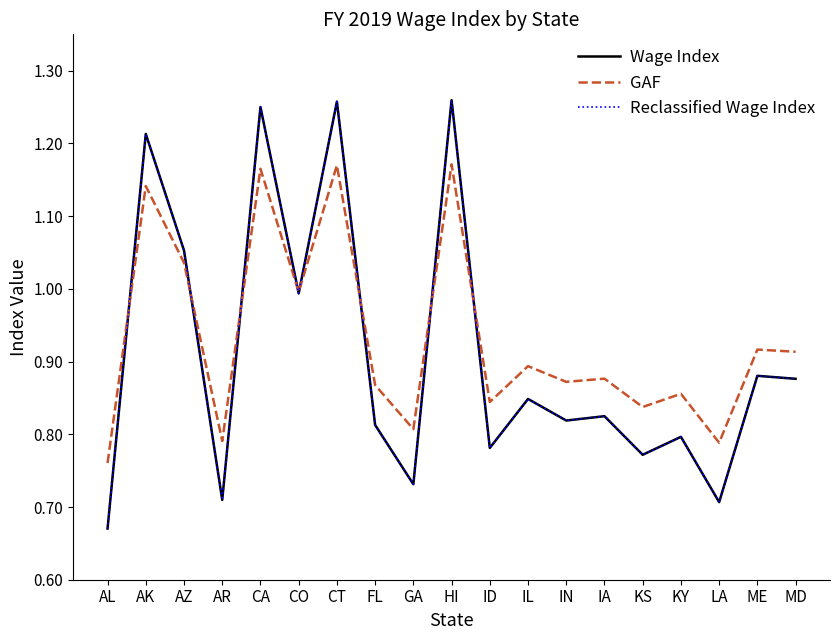

At which label does GAF reach its peak?

HI